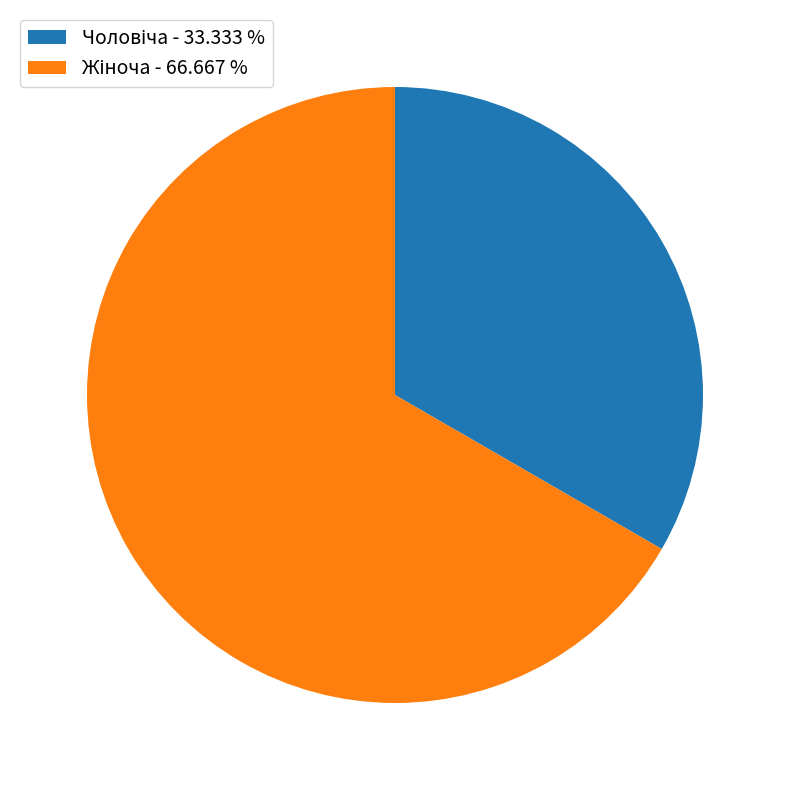

Is there a majority slice in this chart?

Yes